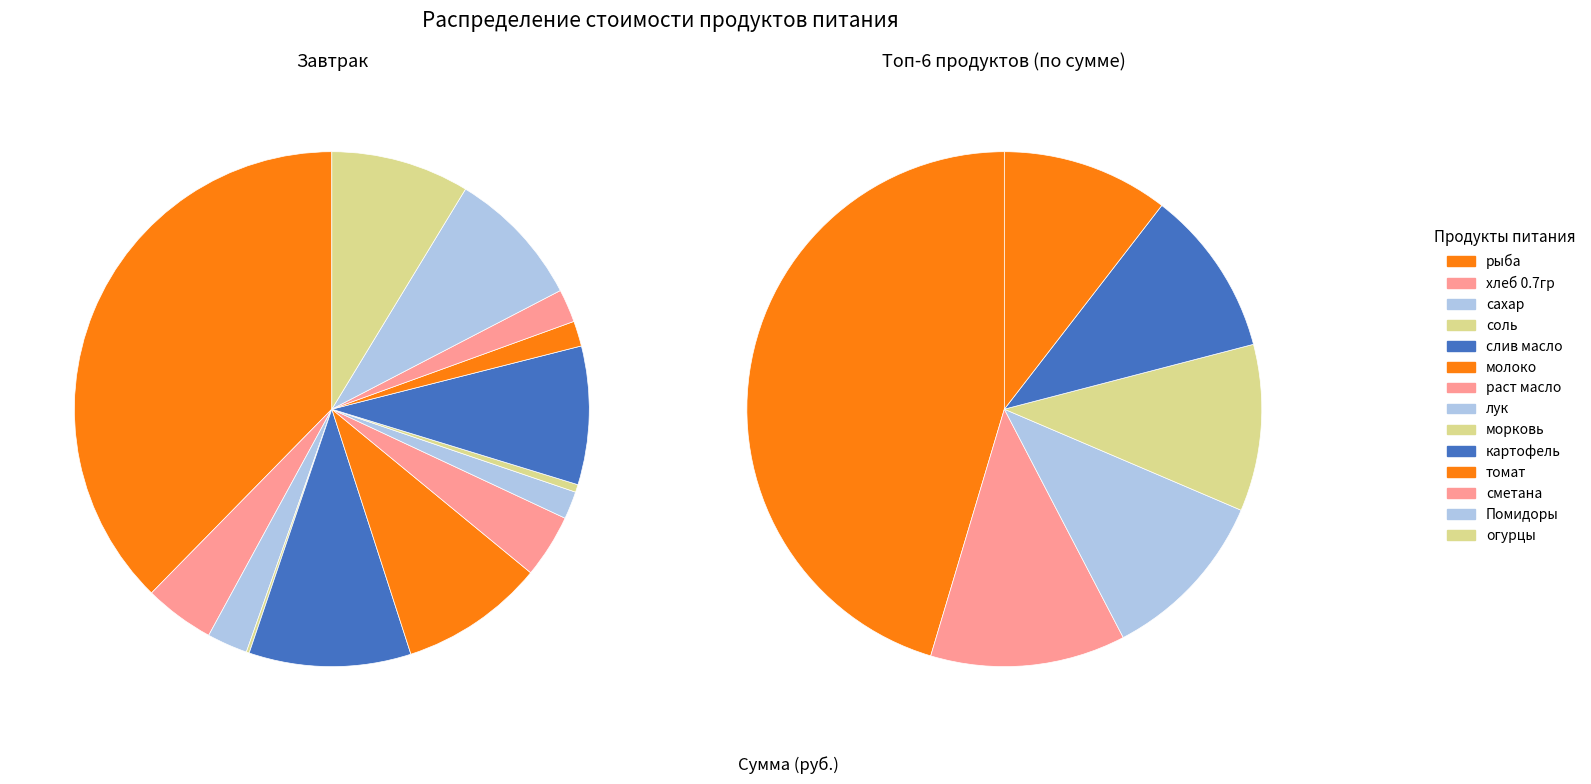

What is the spread (max minus min) of values at картофель?

1611.0